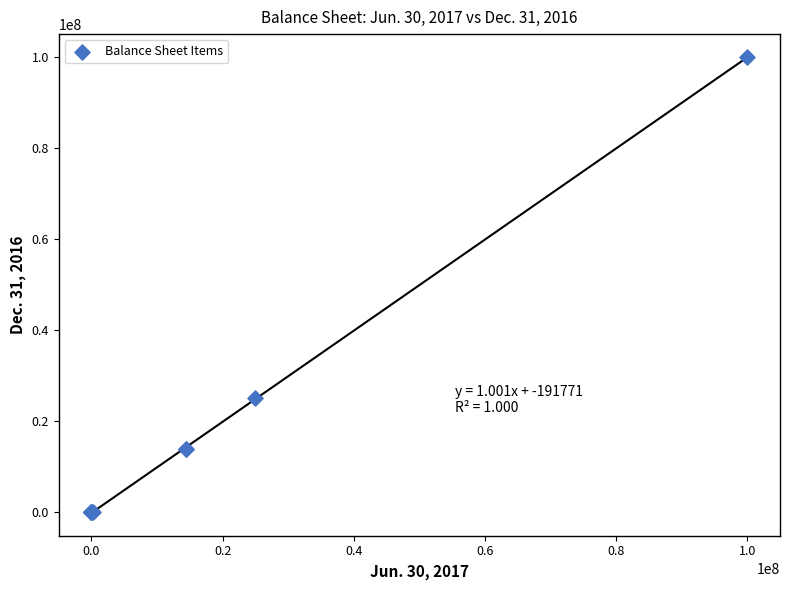

What Y value in the scatter plot is closest to 50000000?

25000000.0